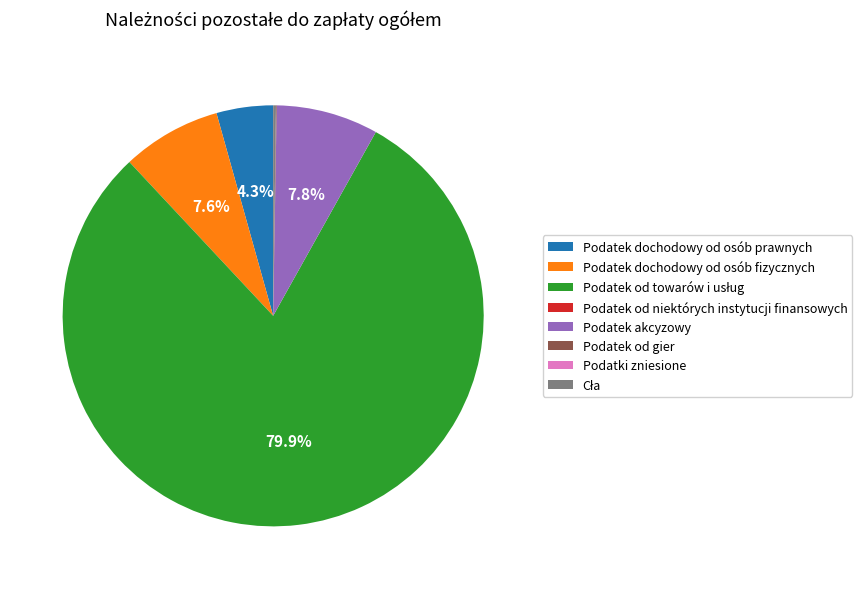

What is the ratio of the value at Podatek dochodowy od osób prawnych to the value at Podatek dochodowy od osób fizycznych?

0.6